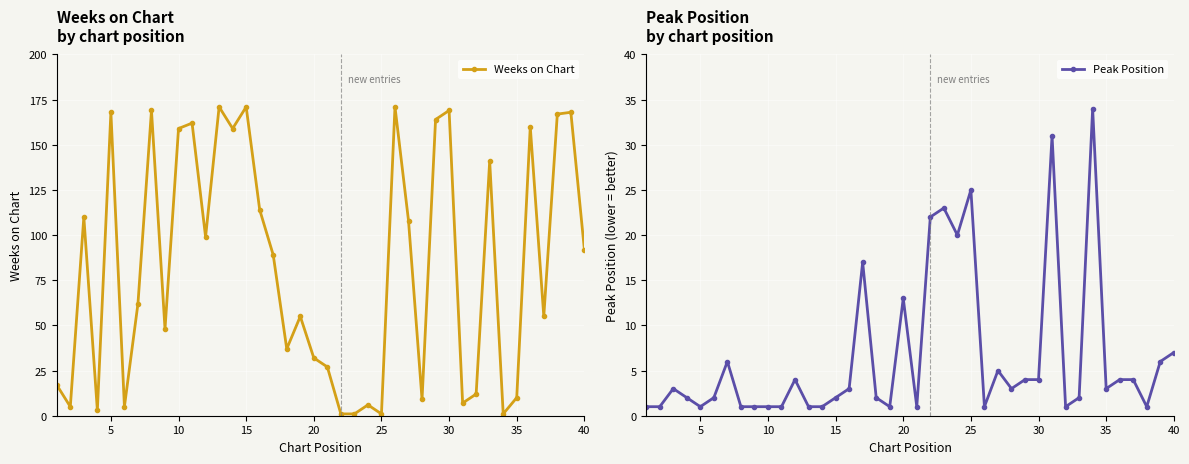

True or false: Weeks on Chart has more than 2 interior local peaks.

True